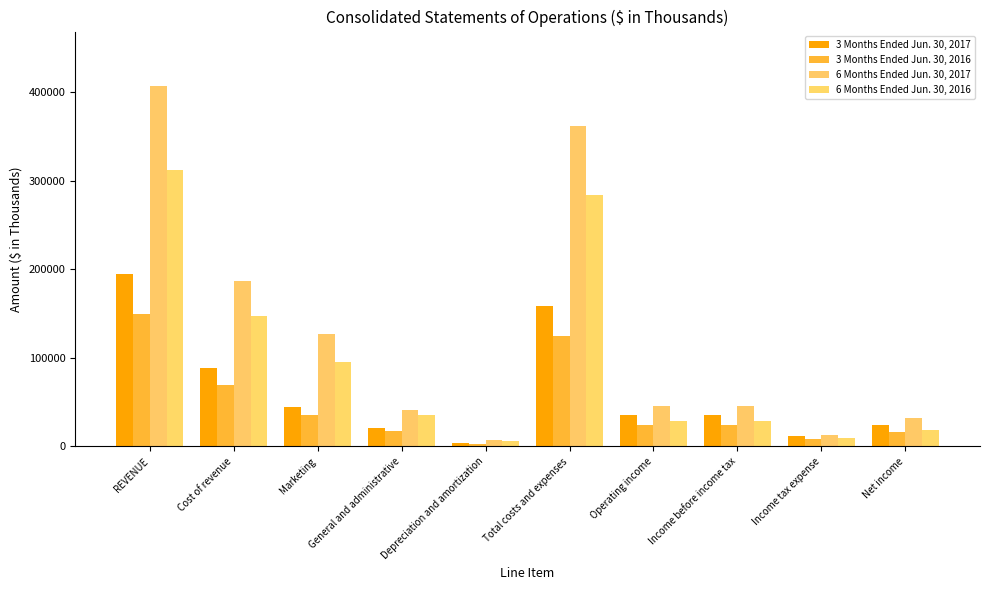

Is it true that 6 Months Ended Jun. 30, 2016 equals 283507 at Total costs and expenses?

True